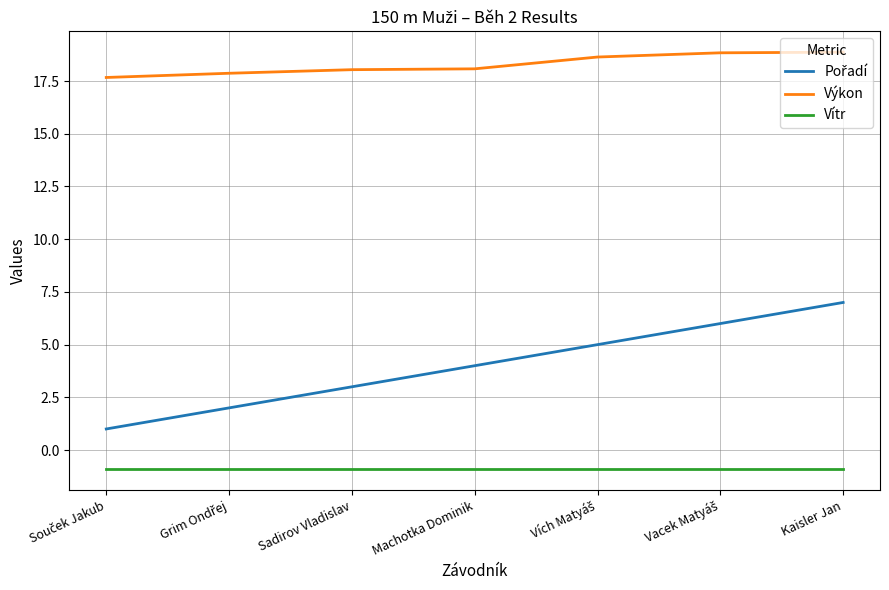

What is the minimum value shown in the chart?

-0.9